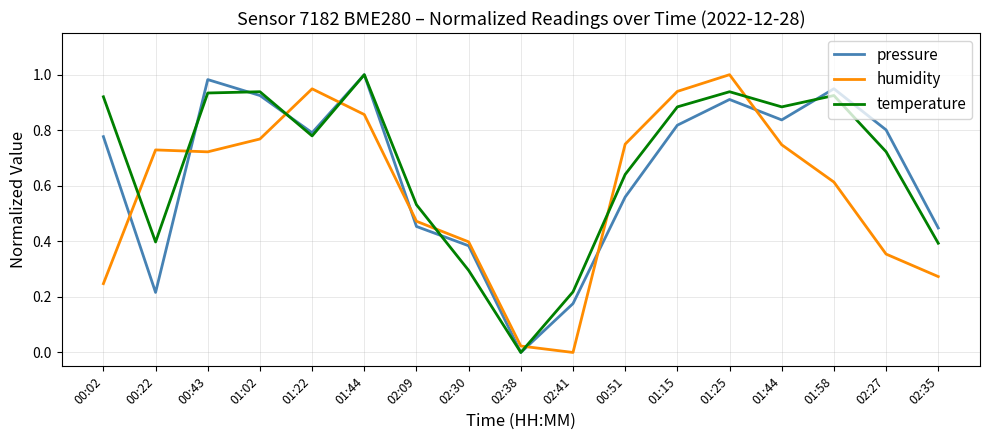

How many times do humidity and temperature cross each other?

8